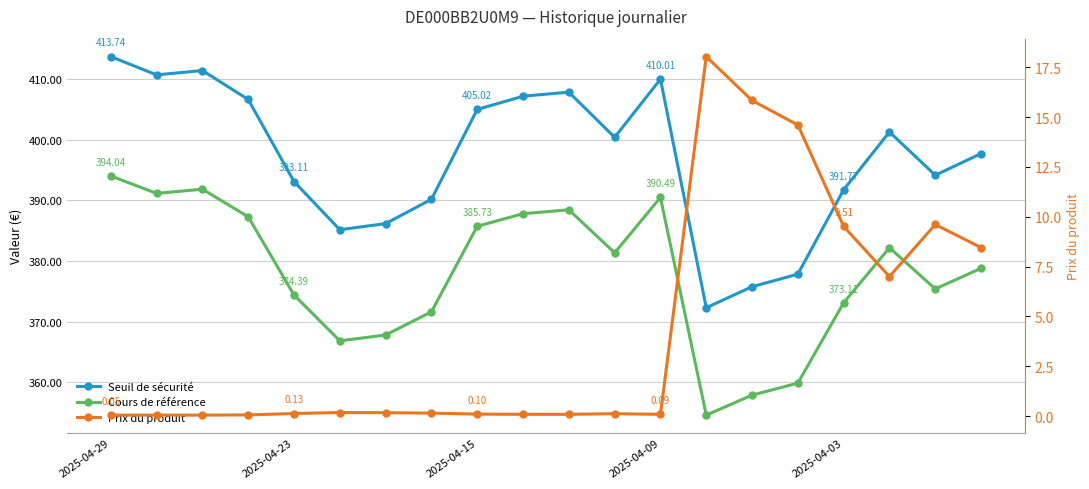

True or false: Cours de référence and Prix du produit cross at least once.

False